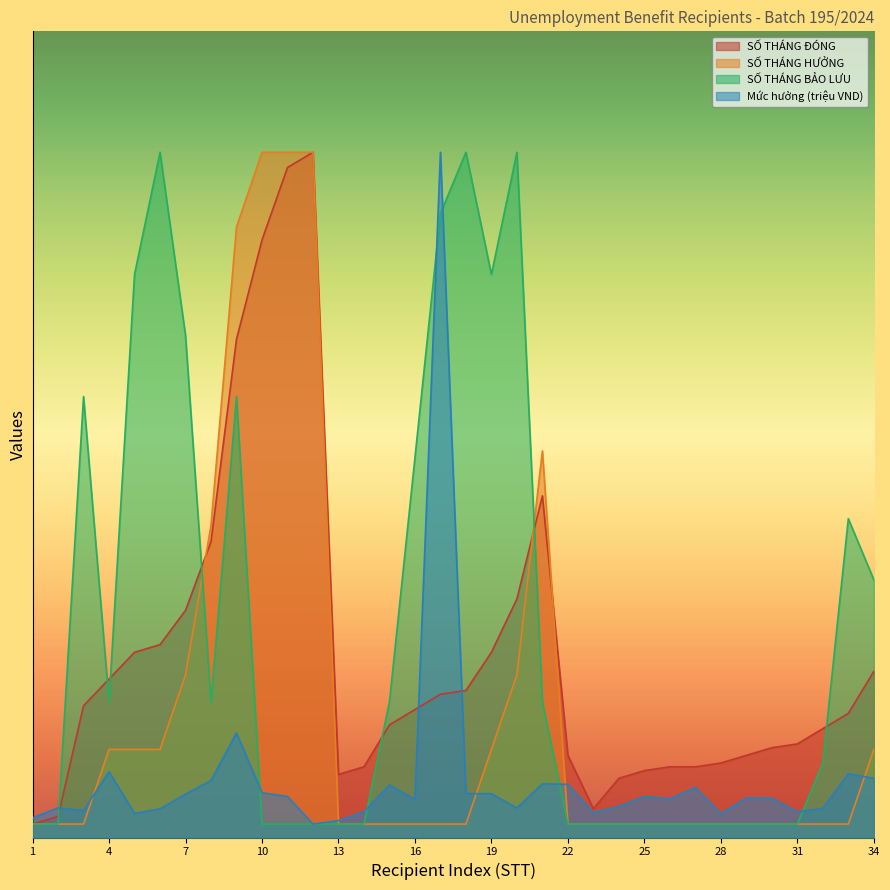

Rank the series at 23 from highest to lowest value.

SỐ THÁNG ĐÓNG, Mức hưởng (triệu VND), SỐ THÁNG HƯỞNG, SỐ THÁNG BẢO LƯU